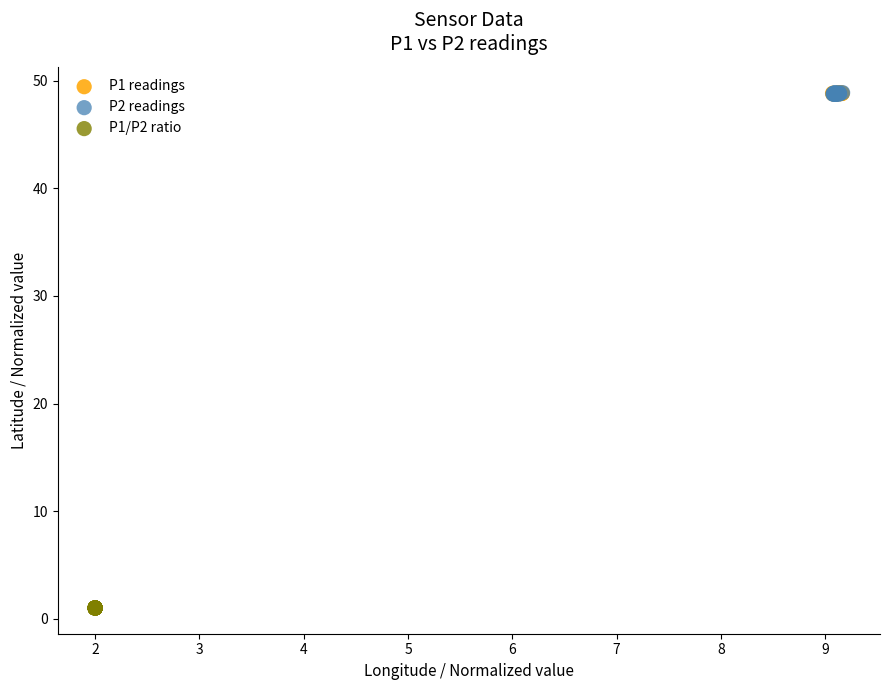

Which series contains the lowest Y value?

P1/P2 ratio